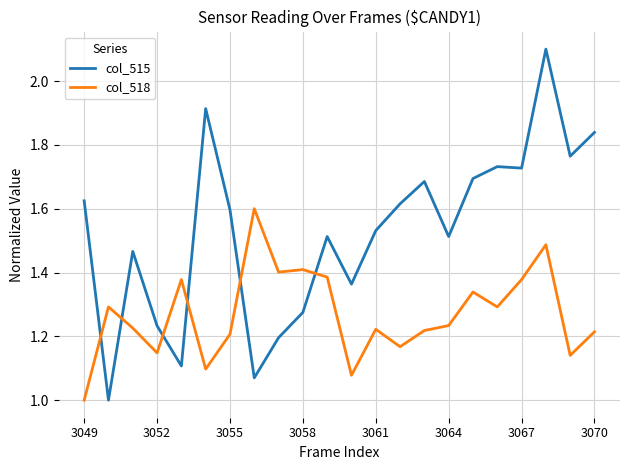

What is the minimum value shown in the chart?

1.0